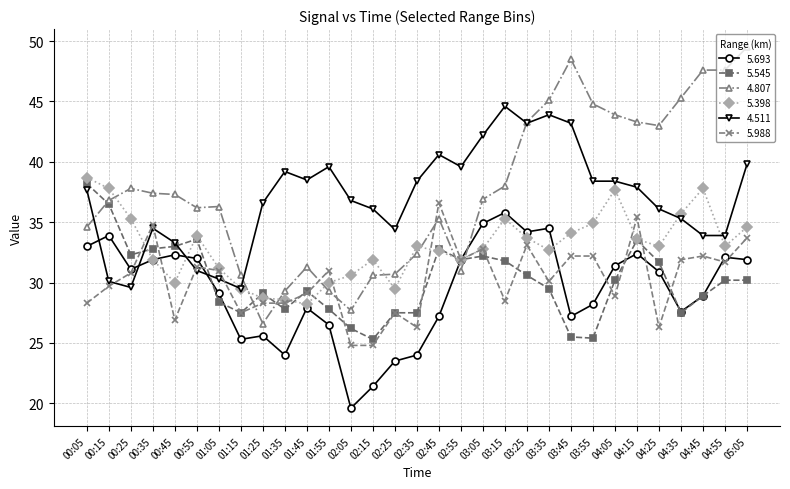

What value does the 5.693 series have at 02:35?

24.0